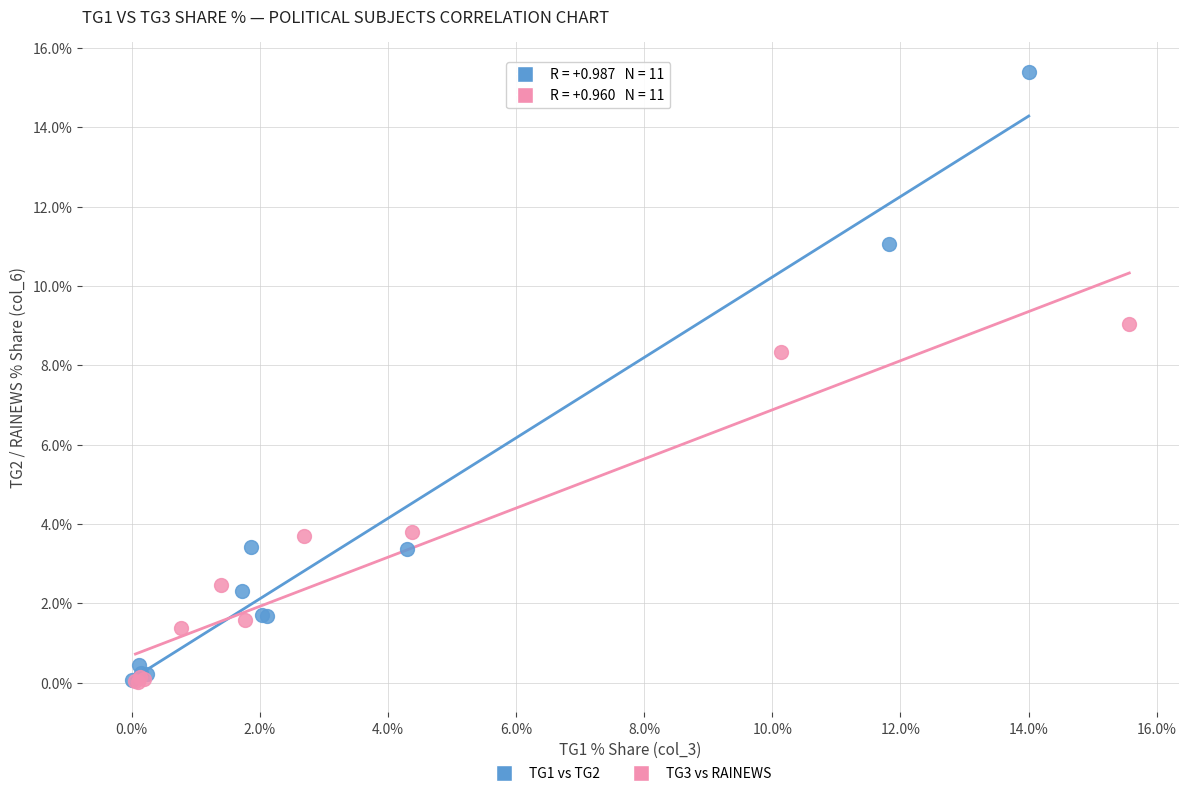

What are all the series names shown in the legend?

TG1 vs TG2, TG3 vs RAINEWS